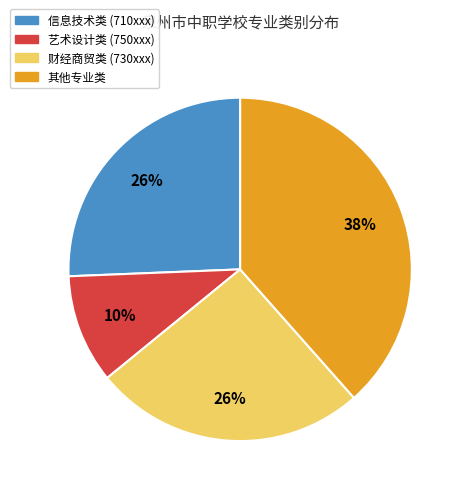

To the nearest percent, what is the difference between the largest and smallest slice percentages?

28%